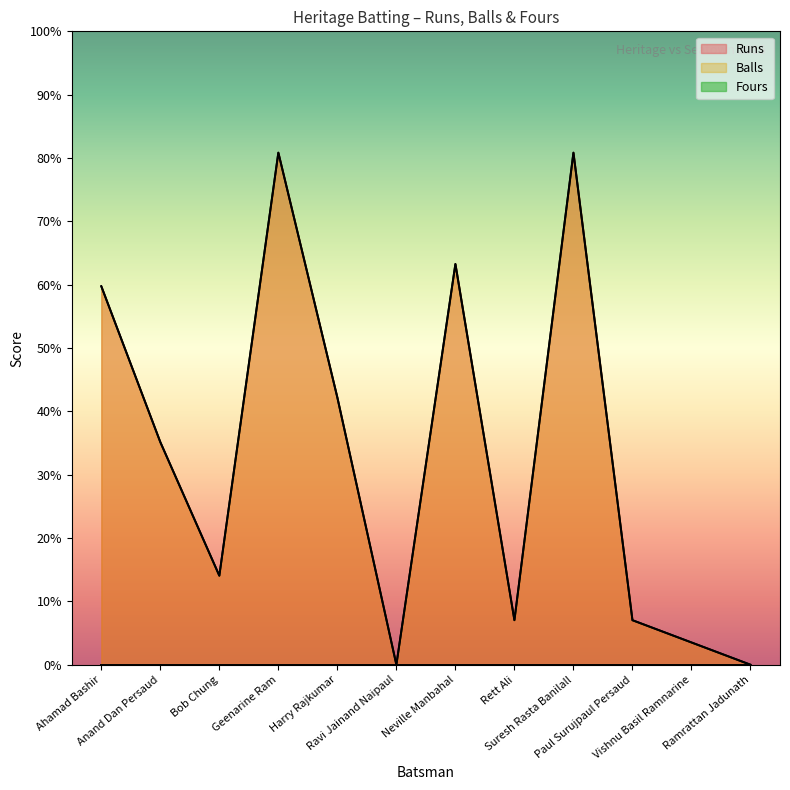

What is the difference between the Balls values at Ravi Jainand Naipaul and Rett Ali?

2